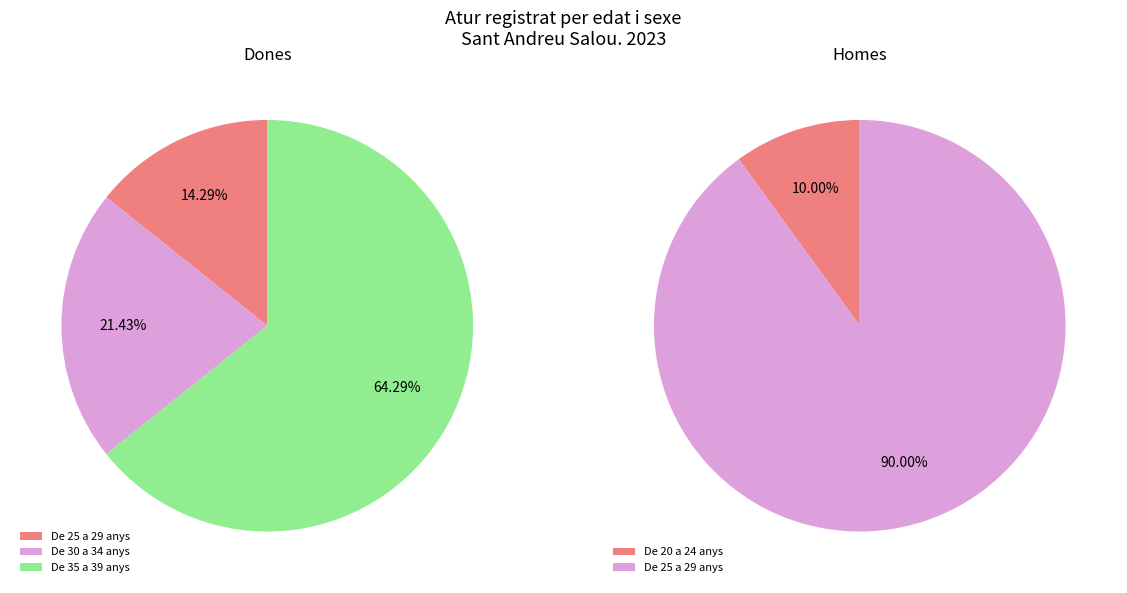

Which category has the biggest portion of the pie?

De 35 a 39 anys